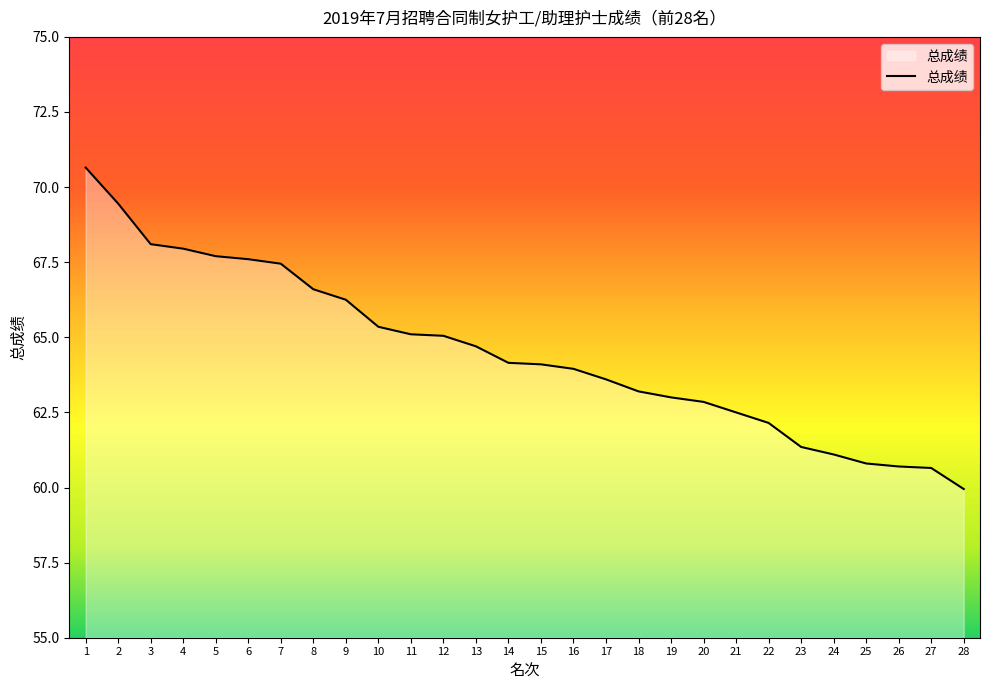

What value does the data have at 5?

67.7